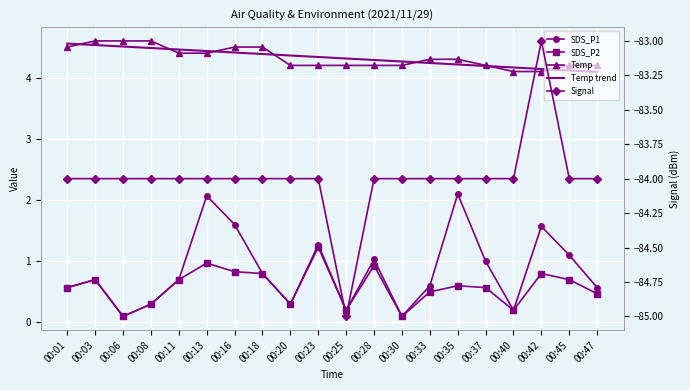

Rank the series by their maximum value, from lowest to highest.

Signal, SDS_P2, SDS_P1, Temp trend, Temp